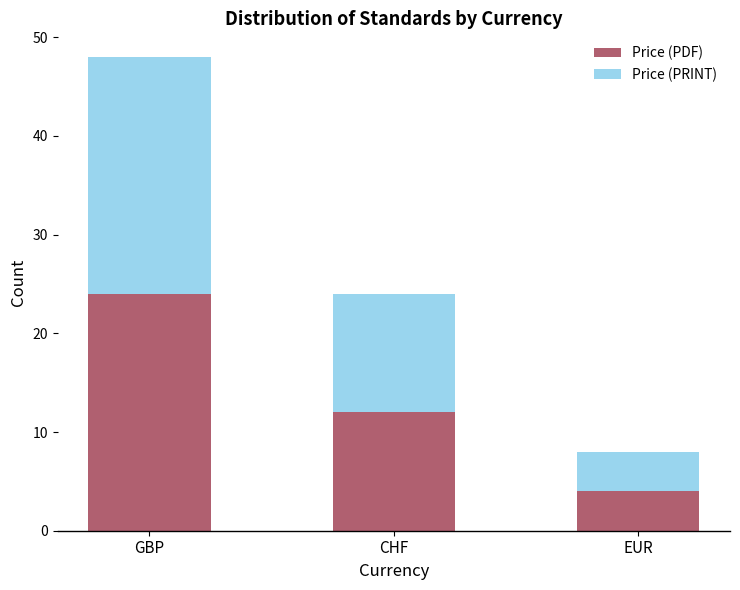

True or false: Price (PDF) has a value of 15 at GBP.

False